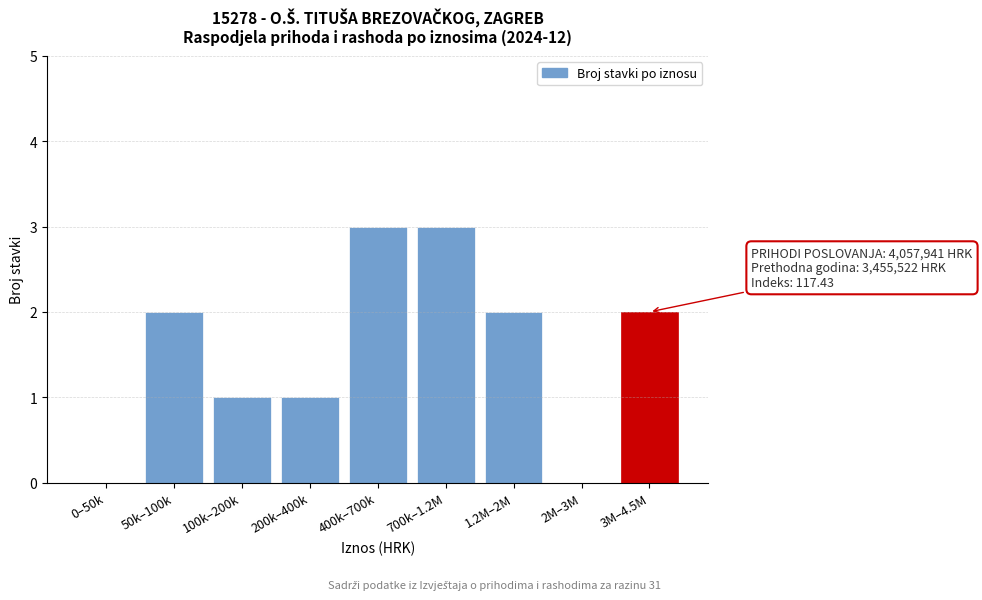

Reading left to right, what are all the values shown in this chart?

0–50k=0	50k–100k=2	100k–200k=1	200k–400k=1	400k–700k=3	700k–1.2M=3	1.2M–2M=2	2M–3M=0	3M–4.5M=2